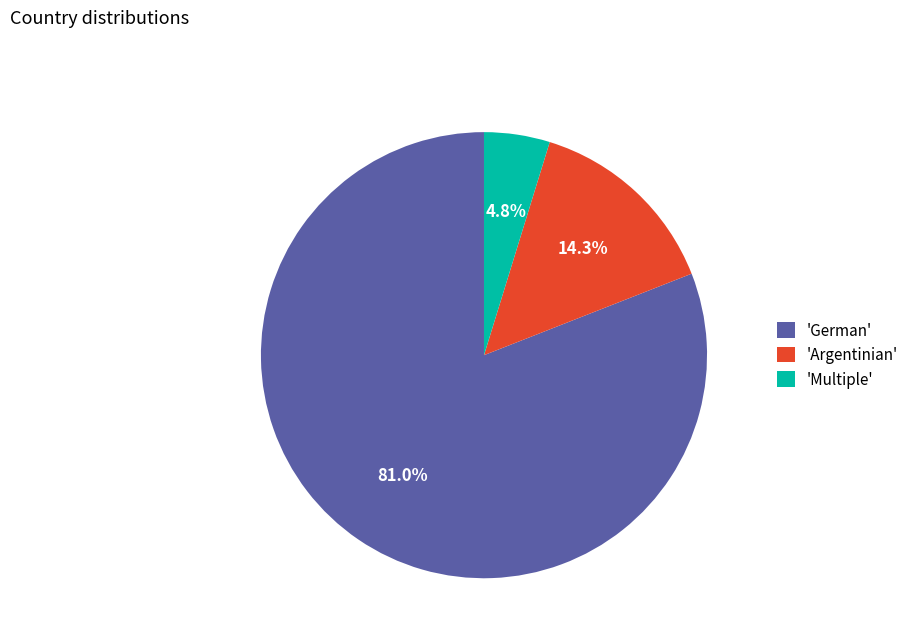

Rank the categories by value from highest to lowest.

'German', 'Argentinian', 'Multiple'